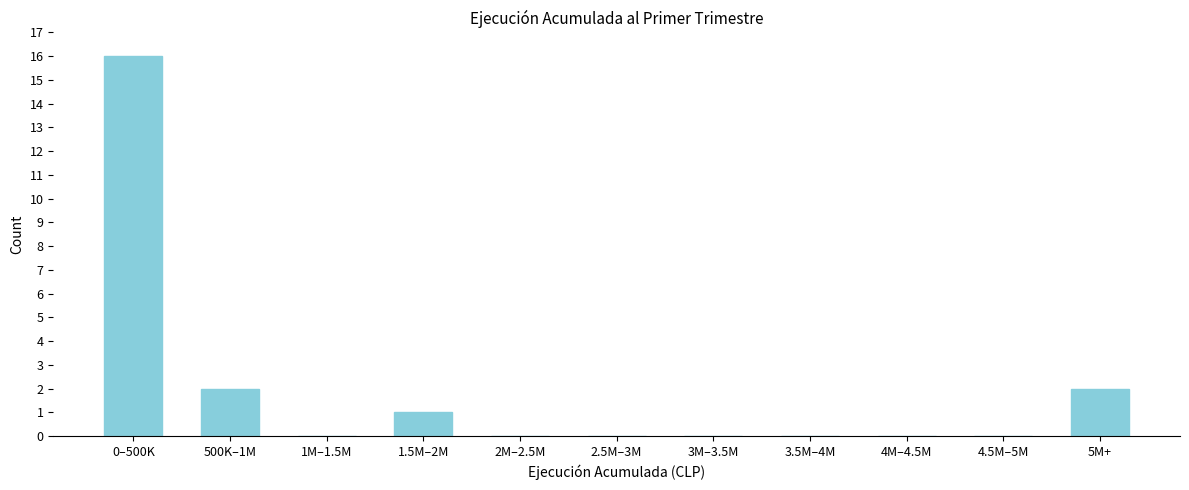

Reading left to right, extract all data points from this chart.

0–500K=16	500K–1M=2	1M–1.5M=0	1.5M–2M=1	2M–2.5M=0	2.5M–3M=0	3M–3.5M=0	3.5M–4M=0	4M–4.5M=0	4.5M–5M=0	5M+=2